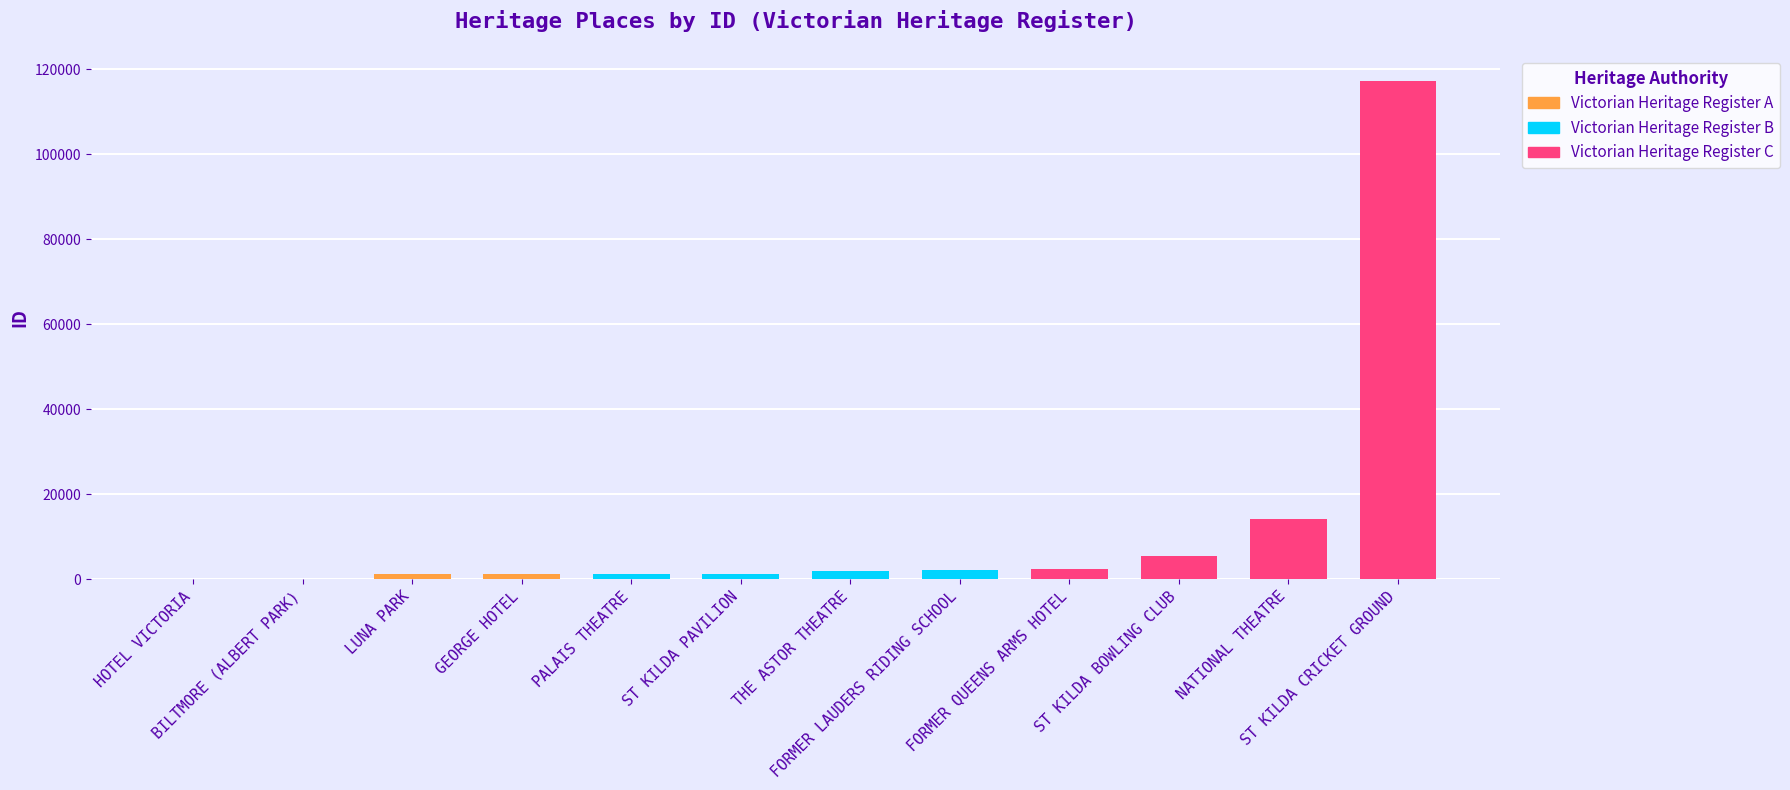

What is the smallest value displayed?

9